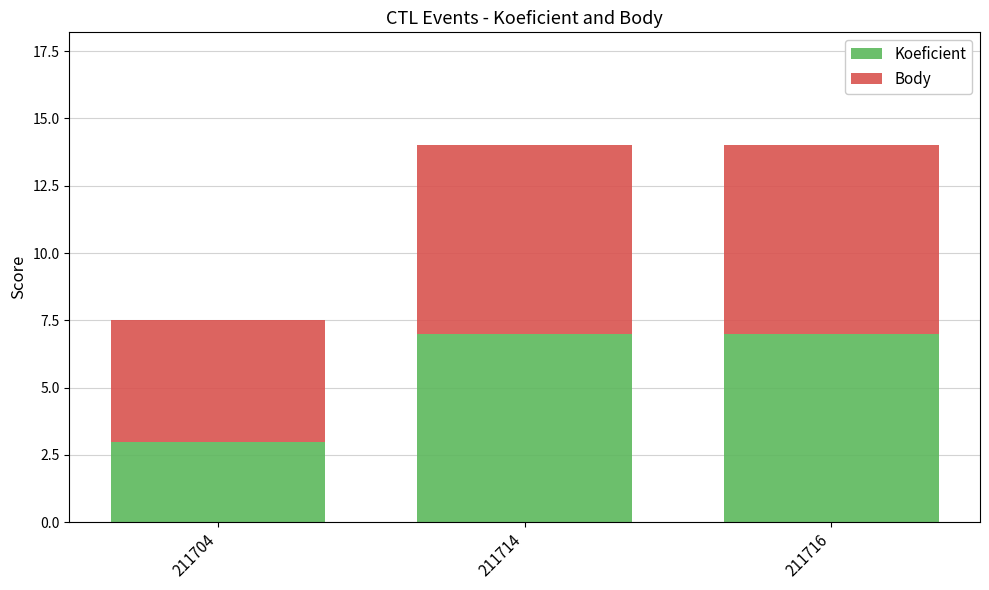

What is the total value across all series at 211714?

14.0